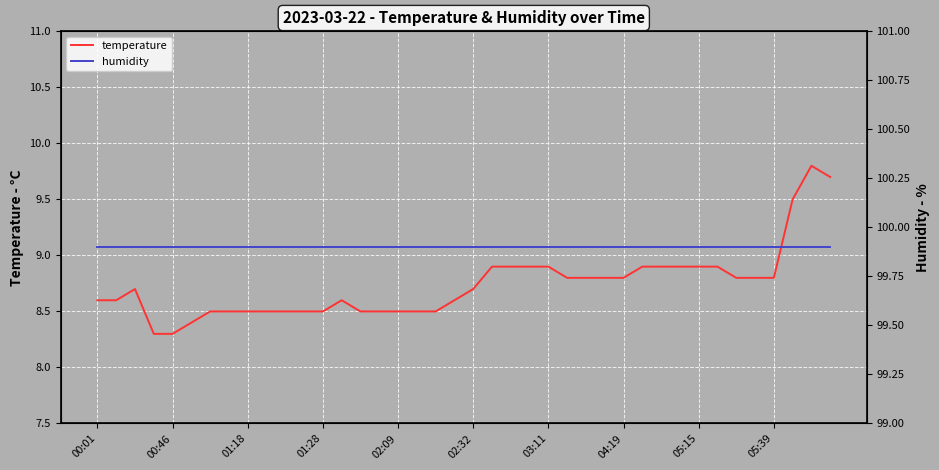

The temperature series shows 14.0 at 02:32. True or false?

False